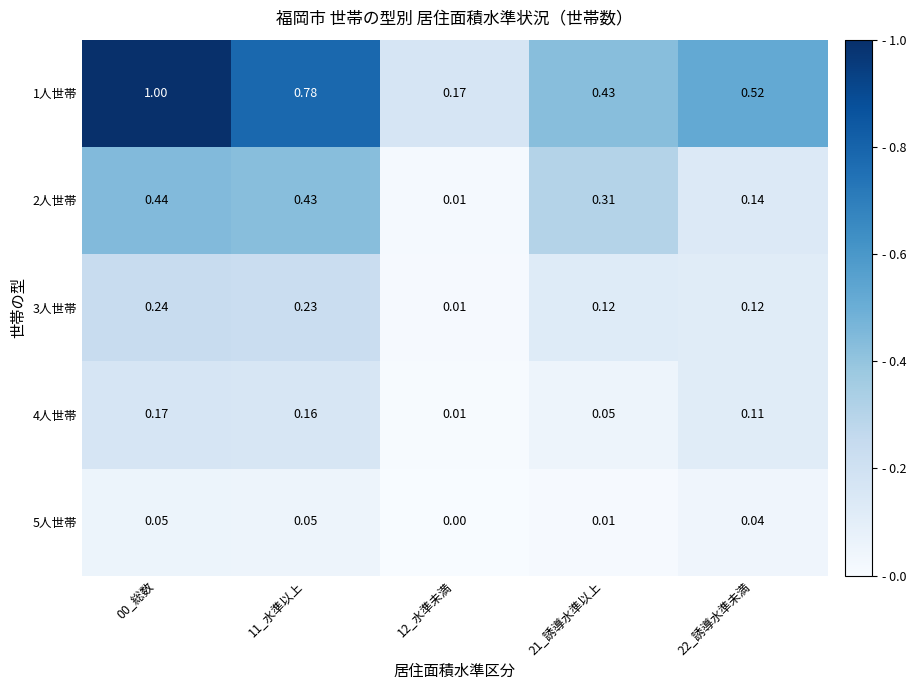

Is the value of 1人世帯 at 11_水準以上 greater than the value of 4人世帯 at 12_水準未満?

Yes